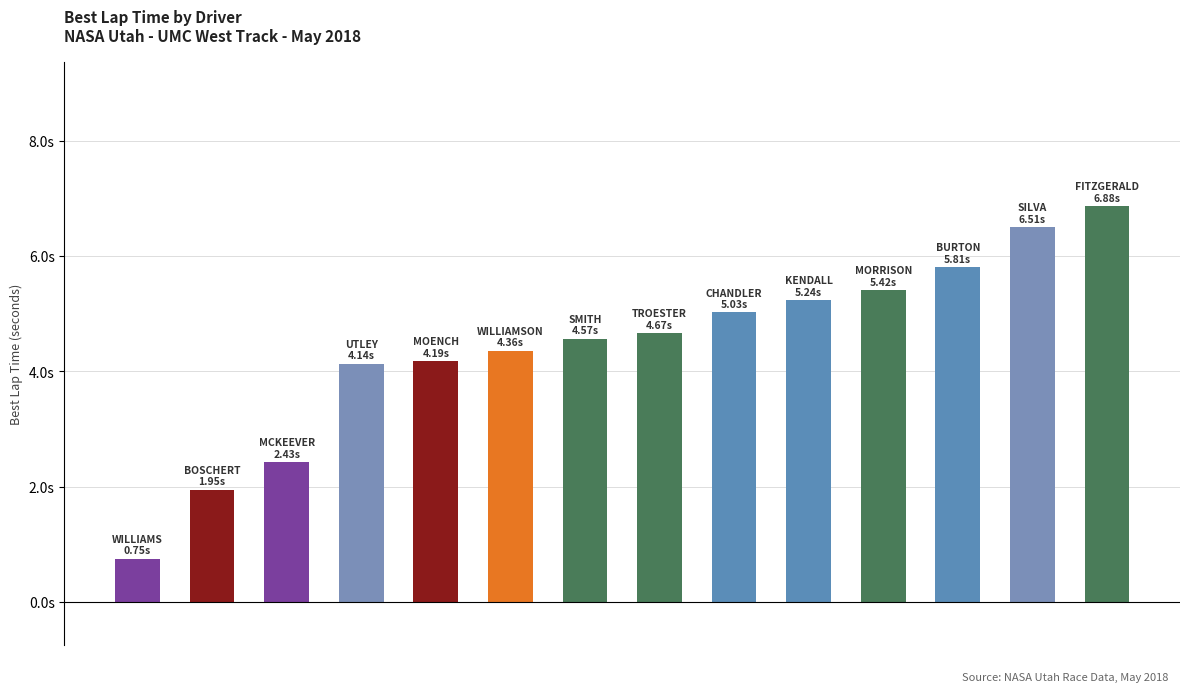

Are the bars horizontal?

No